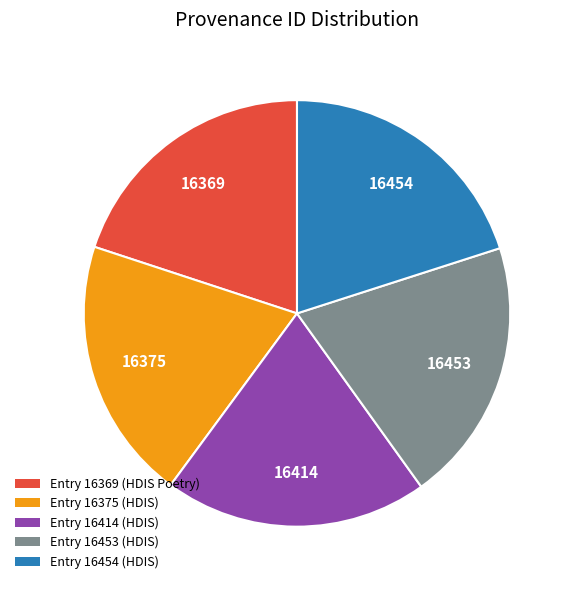

The Entry 16369 (HDIS Poetry) slice represents 20% of the pie. True or false?

True